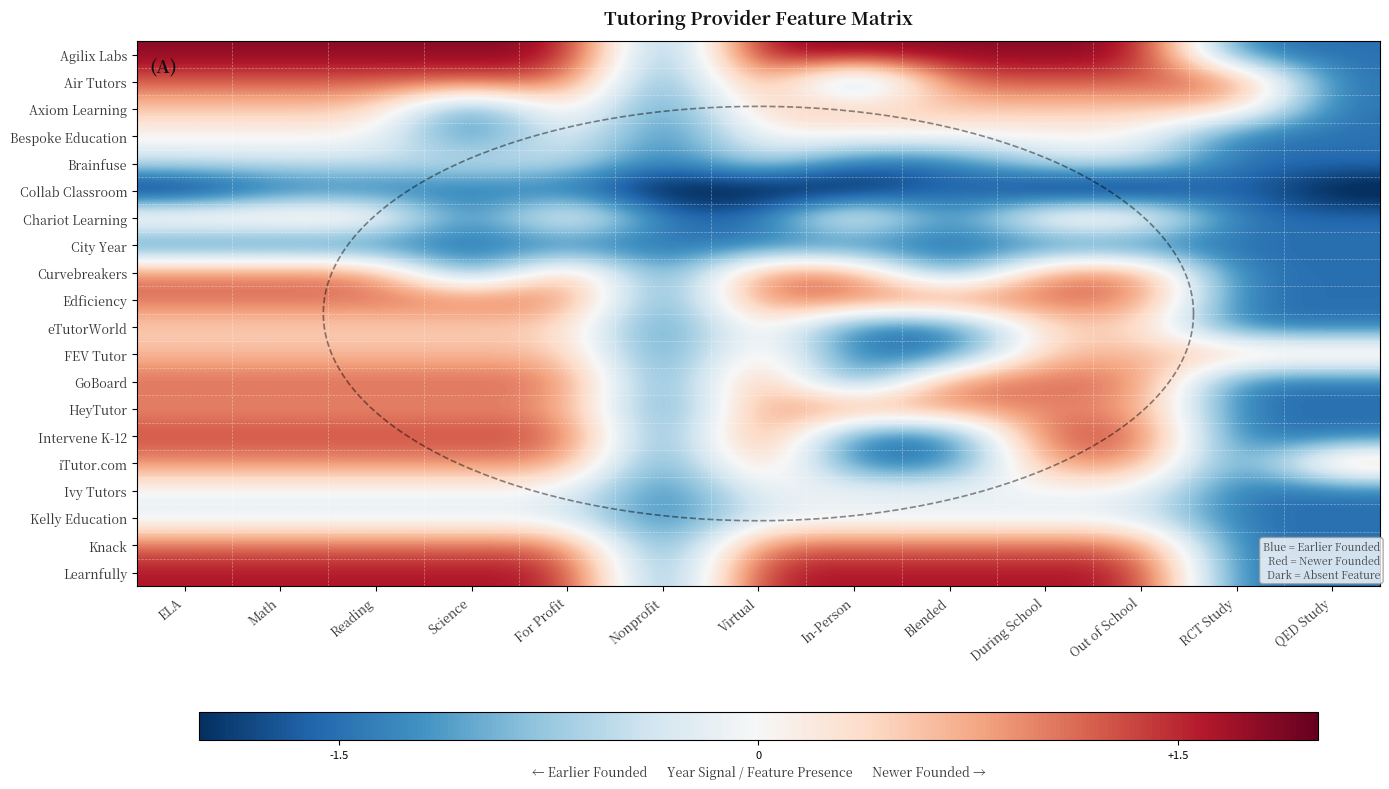

At how many categories does at least one series exceed 1?

11